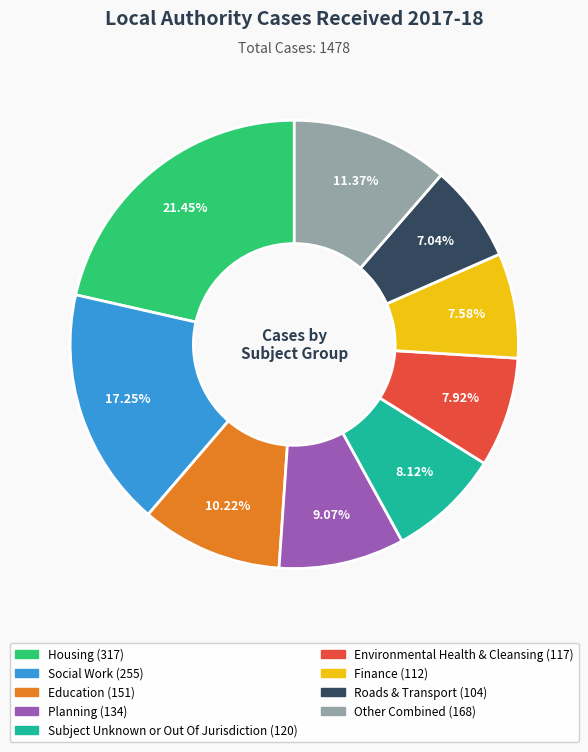

Is there a majority slice in this chart?

No